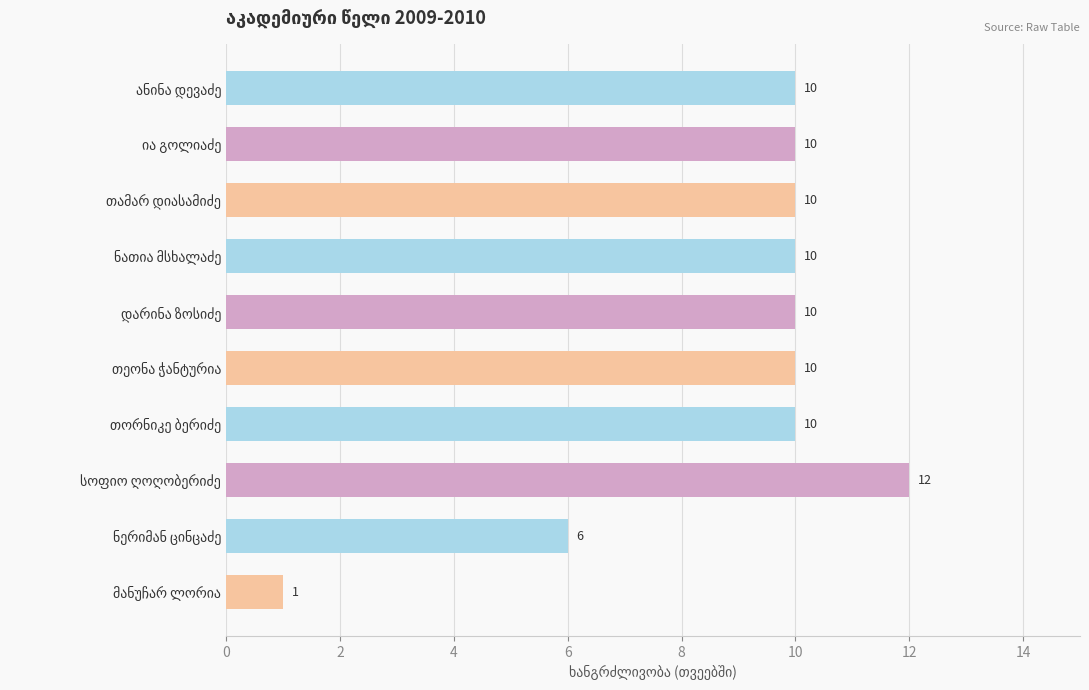

What is the difference between the second highest and minimum values?

9